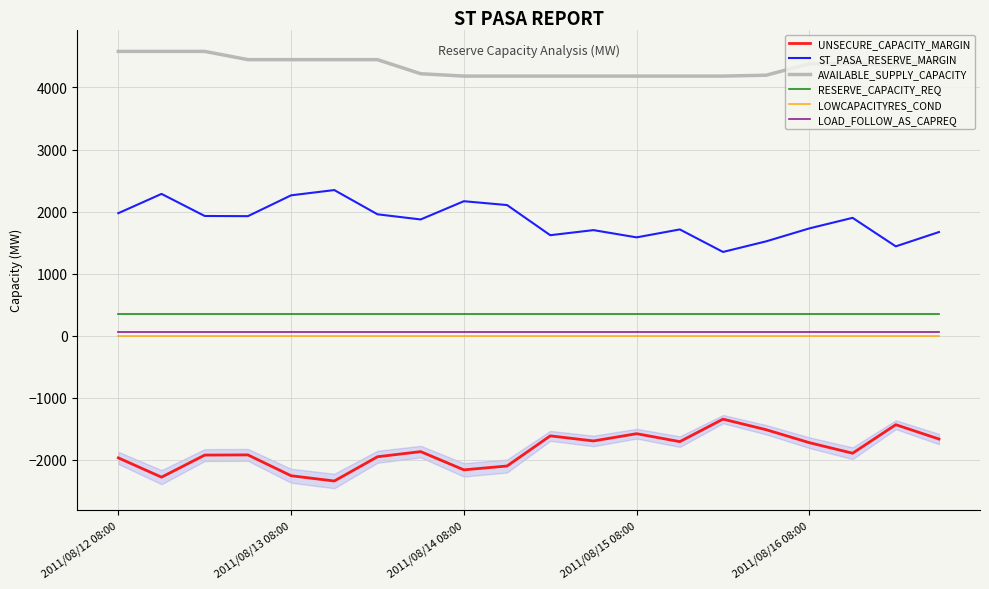

True or false: LOAD_FOLLOW_AS_CAPREQ and AVAILABLE_SUPPLY_CAPACITY intersect in this chart.

False